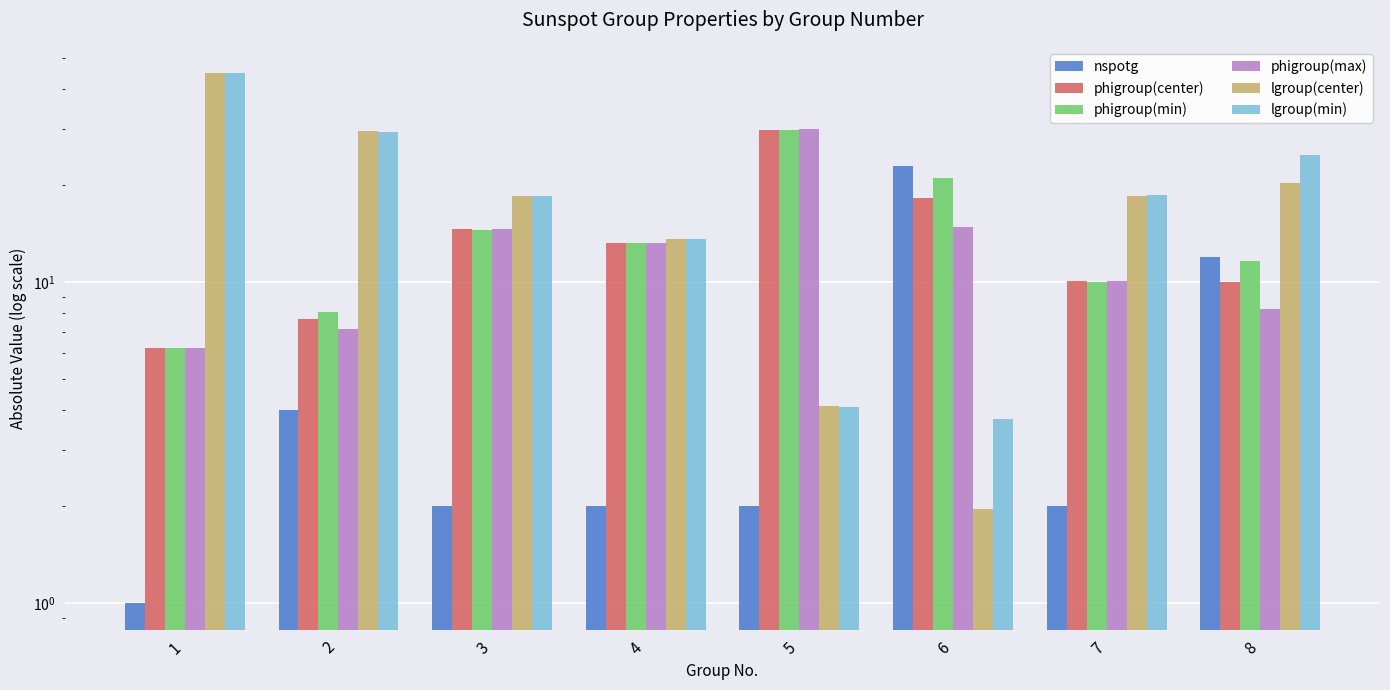

Which label corresponds to the smallest value in the chart?

1